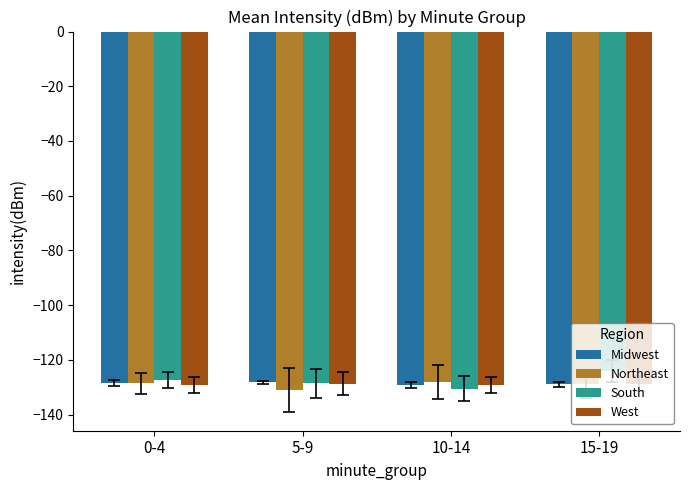

What is the total value across all series at 5-9?

-516.6